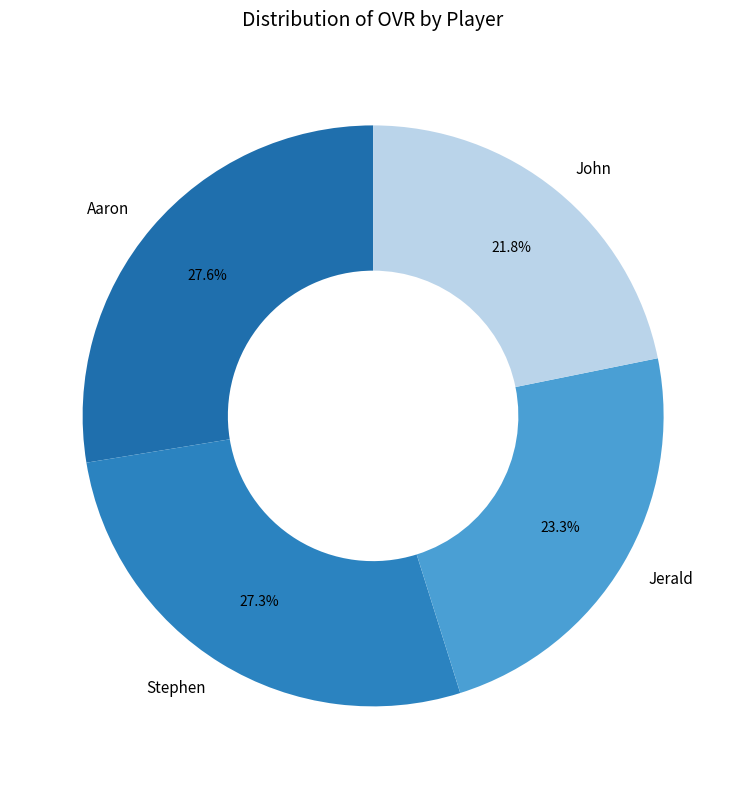

Is there any slice that represents more than half of the pie?

No